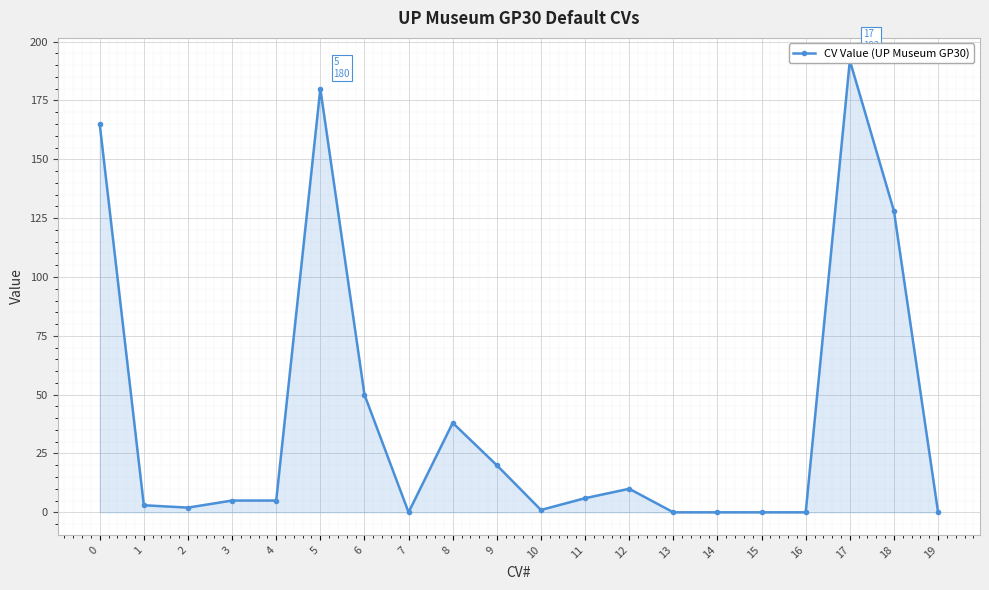

Reading left to right, what are all the values shown in this chart?

165	3	2	5	5	180	50	0	38	20	1	6	10	0	0	0	0	192	128	0